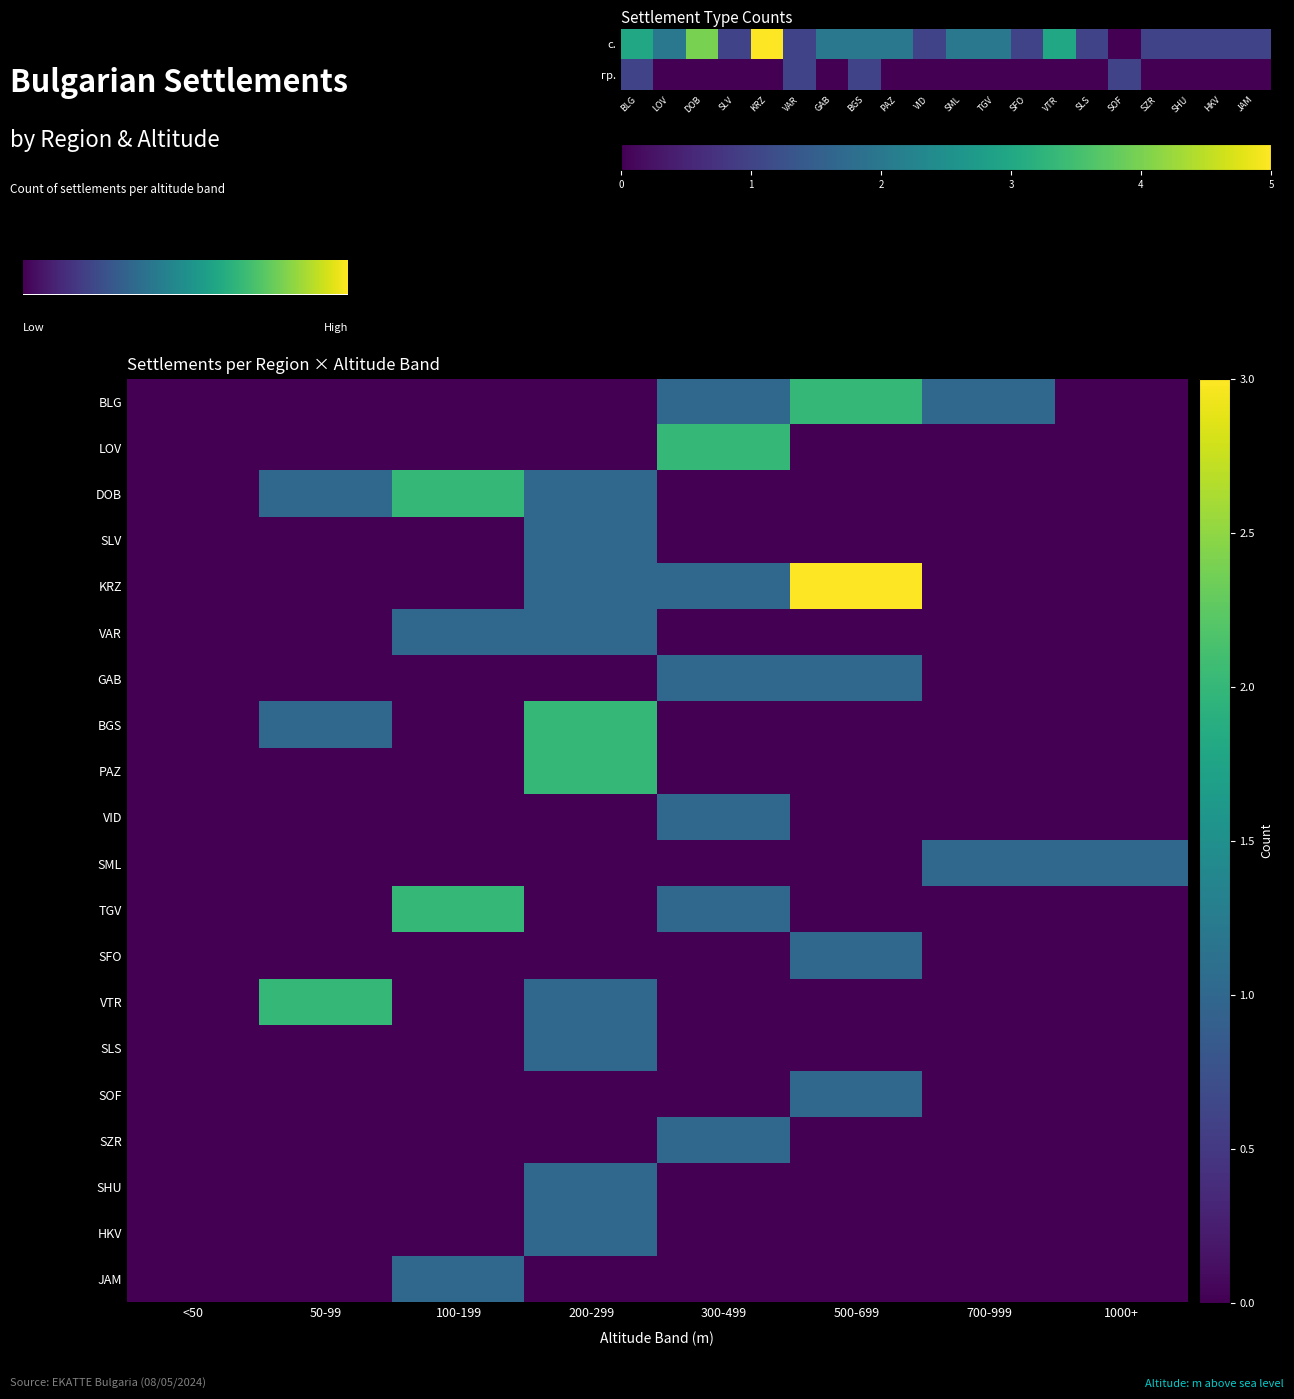

What is the sum of all JAM values?

1